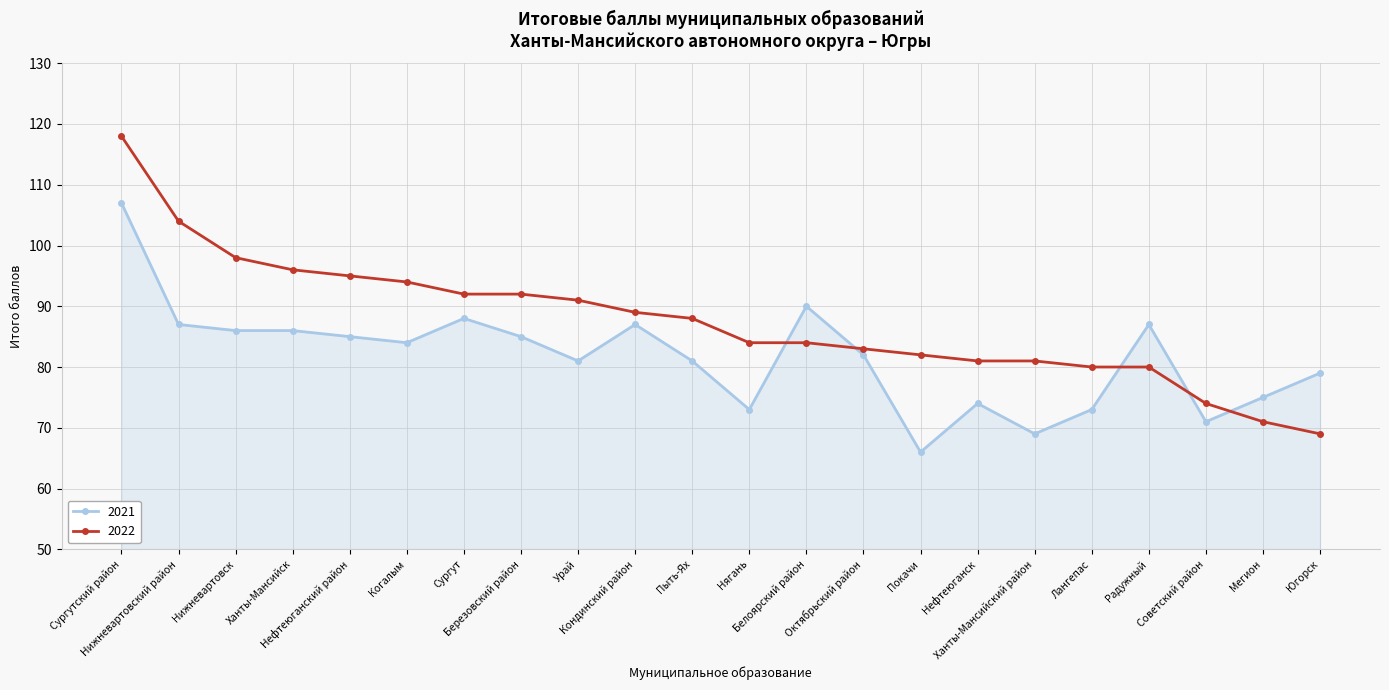

Which series has the widest spread of values?

2022